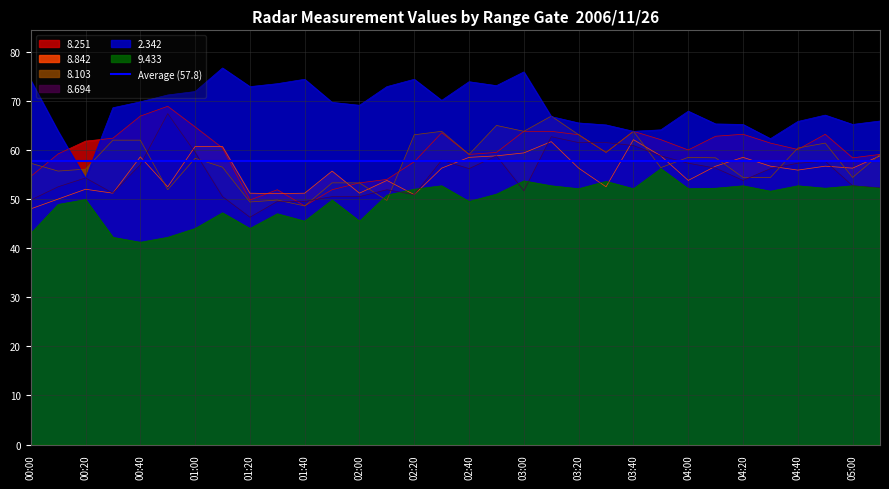

Between which two adjacent categories do 8.103 and 9.433 first intersect?

02:00 and 02:10